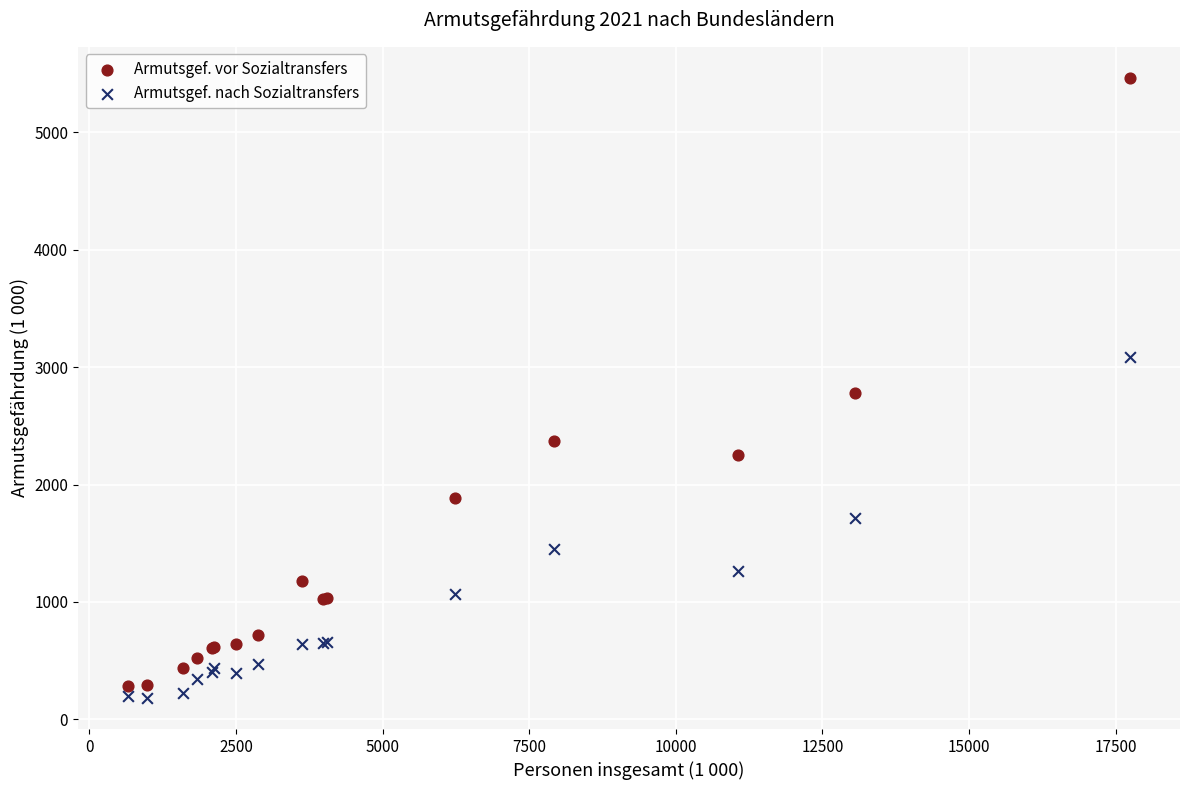

Which series contains the highest Y value?

Armutsgef. vor Sozialtransfers